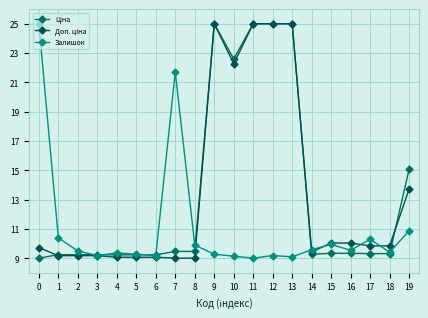

Reading left to right, list all the values displayed in this chart.

Ціна: 0=9.0	1=9.2	2=9.2	3=9.2	4=9.2	5=9.2	6=9.2	7=9.5	8=9.5	9=25.0	10=22.6	11=25.0	12=25.0	13=25.0	14=9.3	15=9.3	16=9.3	17=9.3	18=9.3	19=15.1
Доп. ціна: 0=9.7	1=9.2	2=9.2	3=9.2	4=9.1	5=9.1	6=9.1	7=9.0	8=9.0	9=25.0	10=22.3	11=25.0	12=25.0	13=25.0	14=9.4	15=10.0	16=10.0	17=9.8	18=9.8	19=13.7
Залишок: 0=25.0	1=10.4	2=9.5	3=9.2	4=9.4	5=9.3	6=9.2	7=21.7	8=9.9	9=9.3	10=9.1	11=9.0	12=9.2	13=9.1	14=9.6	15=9.9	16=9.5	17=10.3	18=9.4	19=10.9